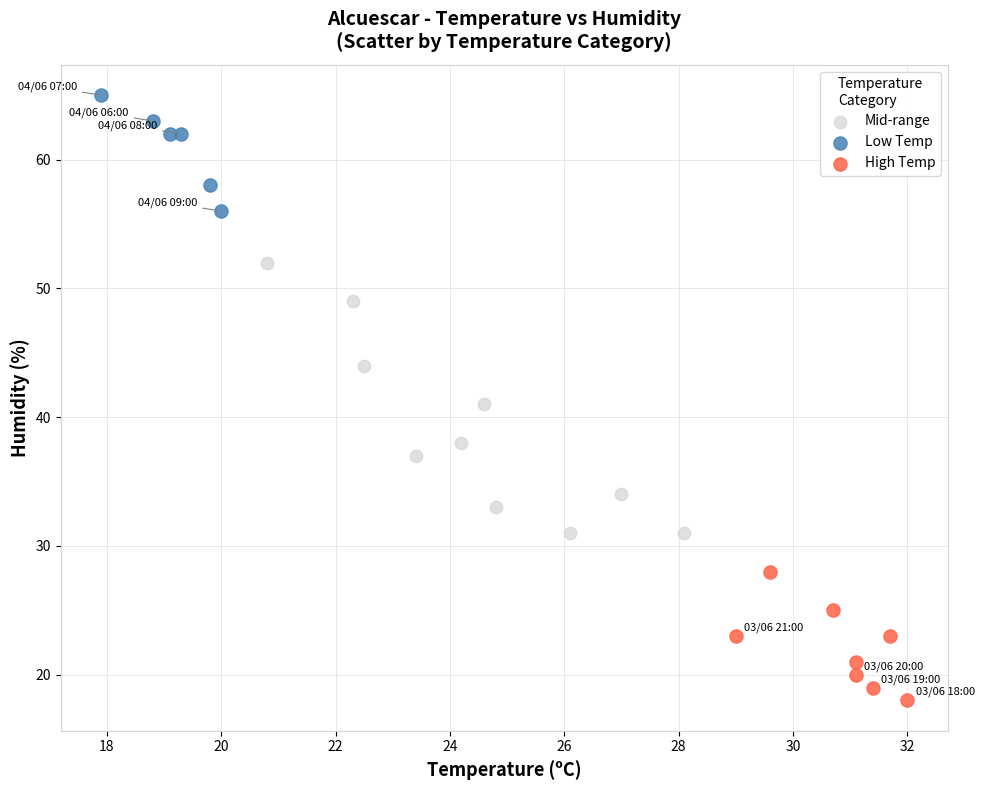

Which series reaches the minimum Y coordinate?

High Temp